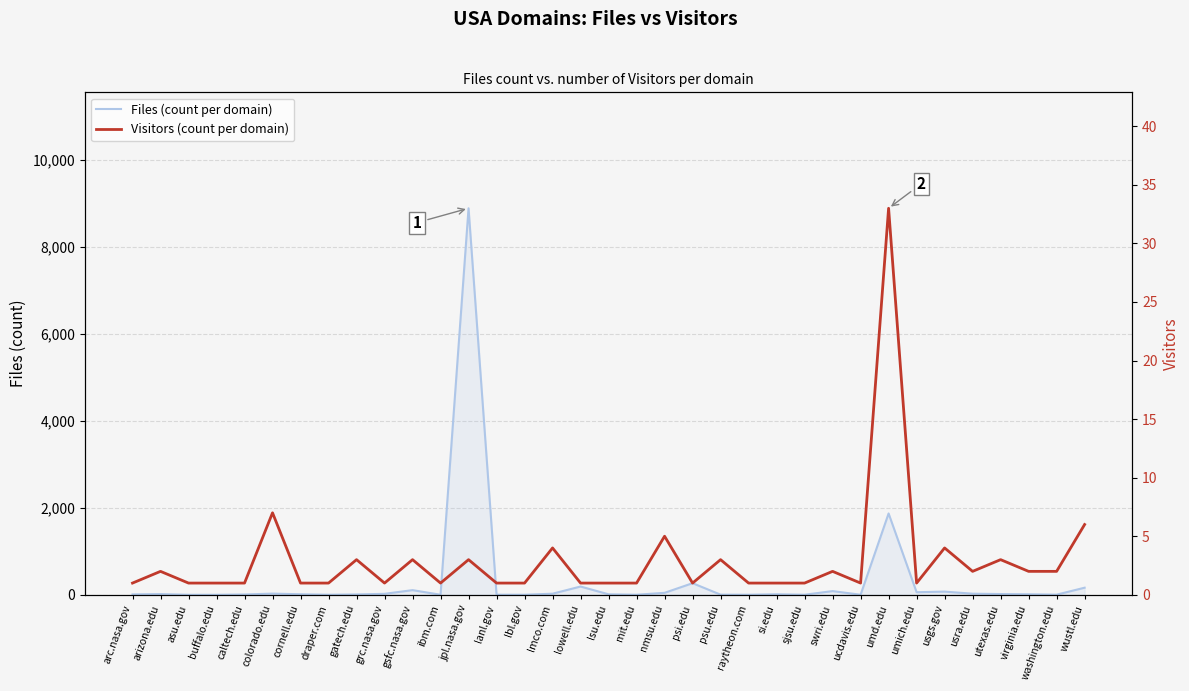

Is the value of Visitors (count per domain) at utexas.edu greater than the value of Files (count per domain) at swri.edu?

No